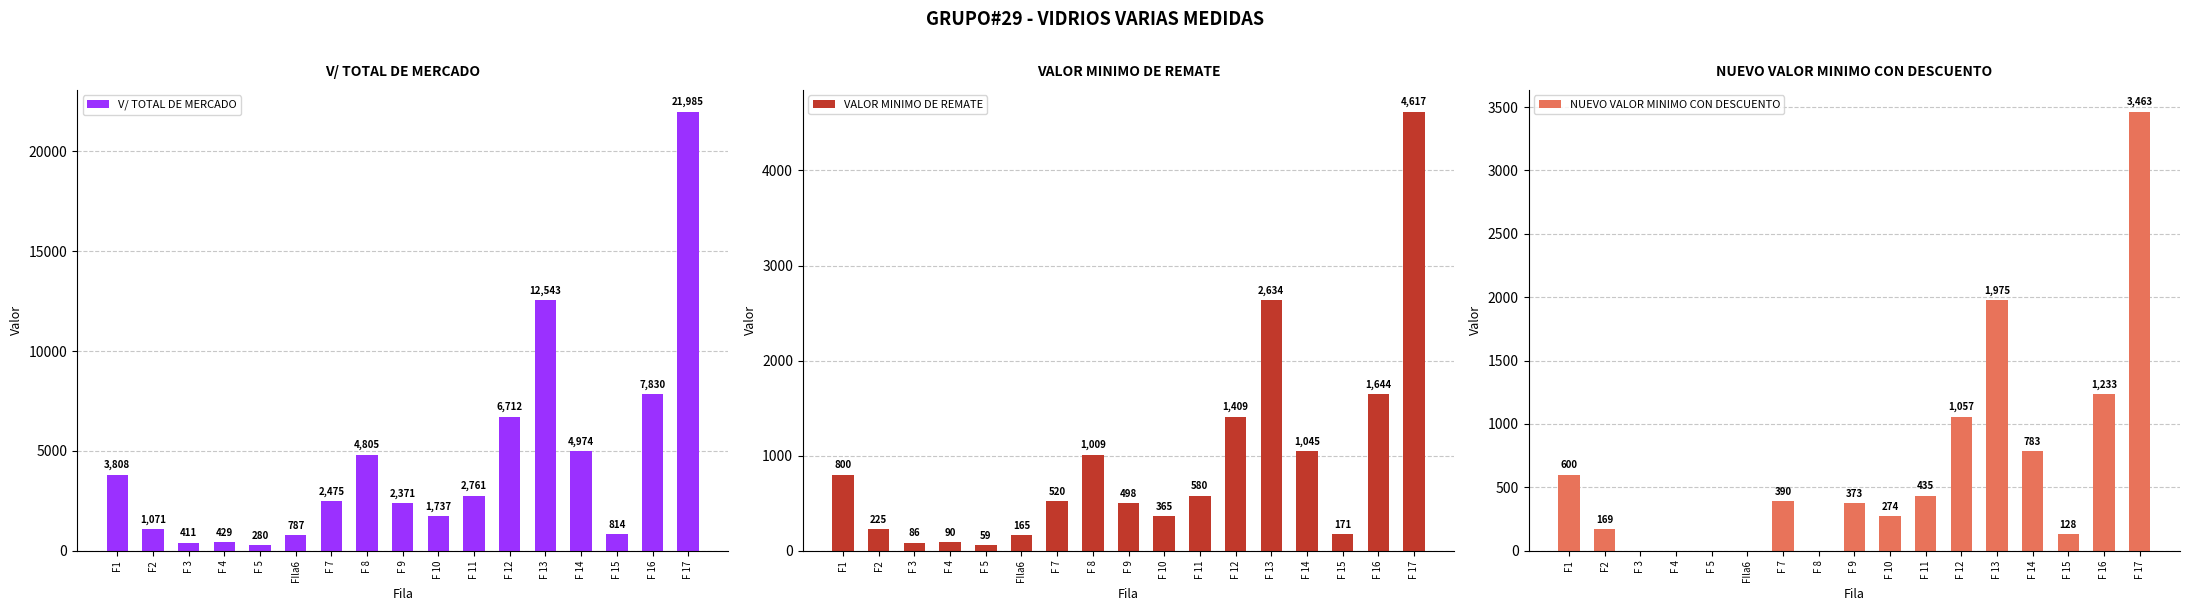

Which category has the lowest value in the V/ TOTAL DE MERCADO series?

F 5